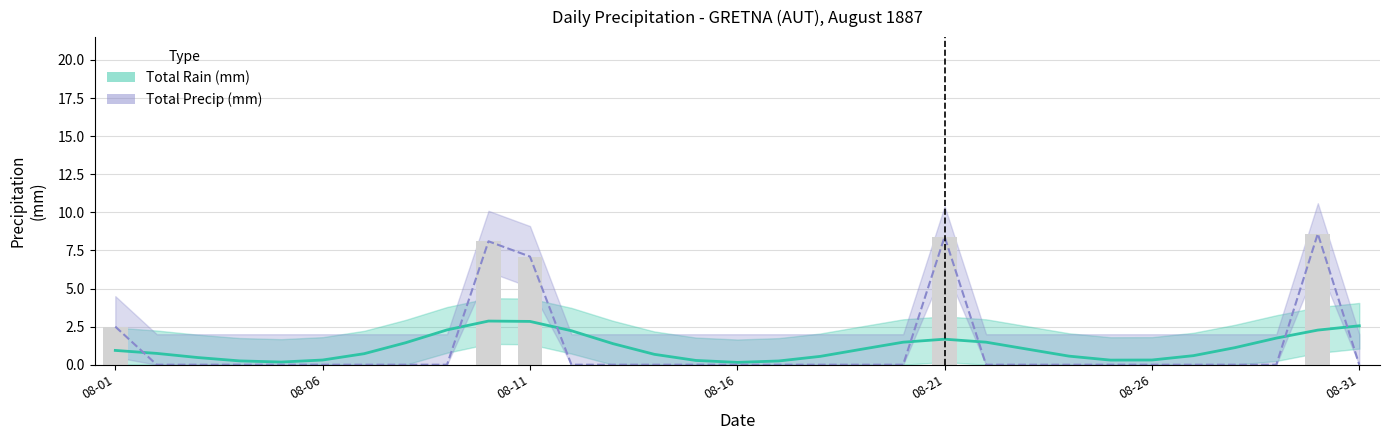

How many categories are shown in the chart?

31